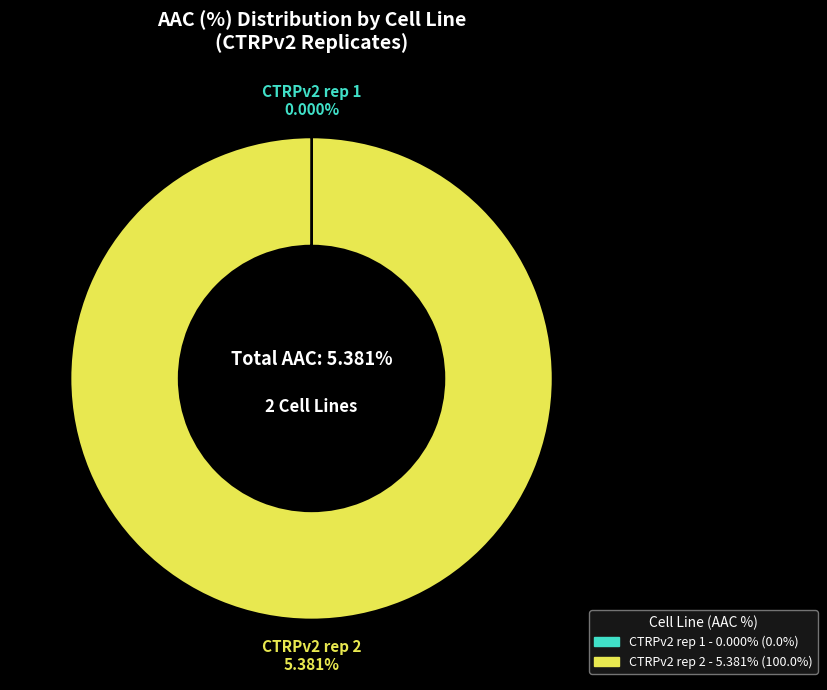

How many segments does this pie chart have?

2